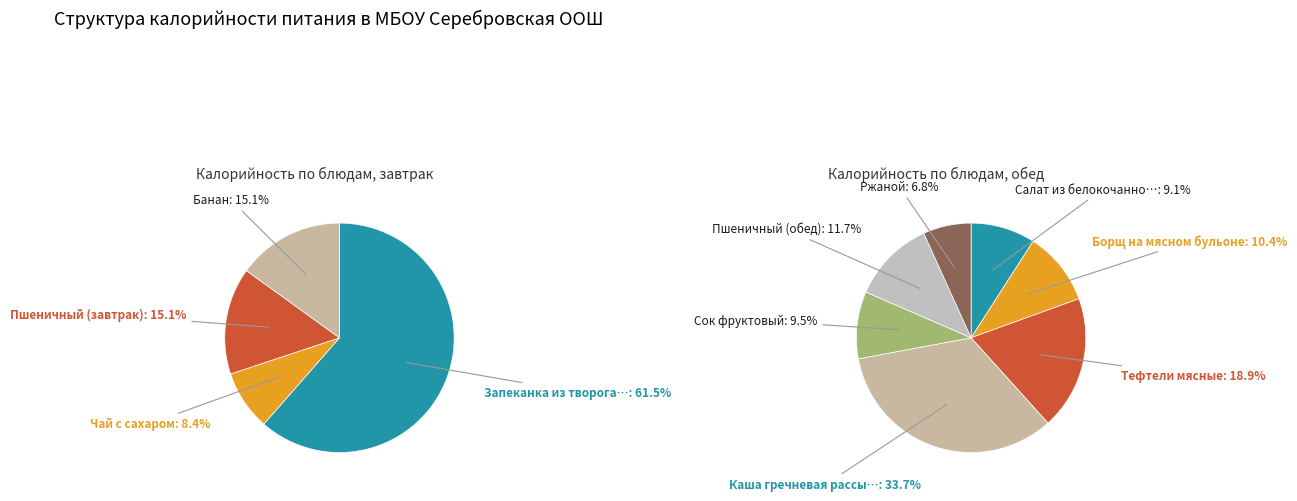

How many segments does this pie chart have?

11